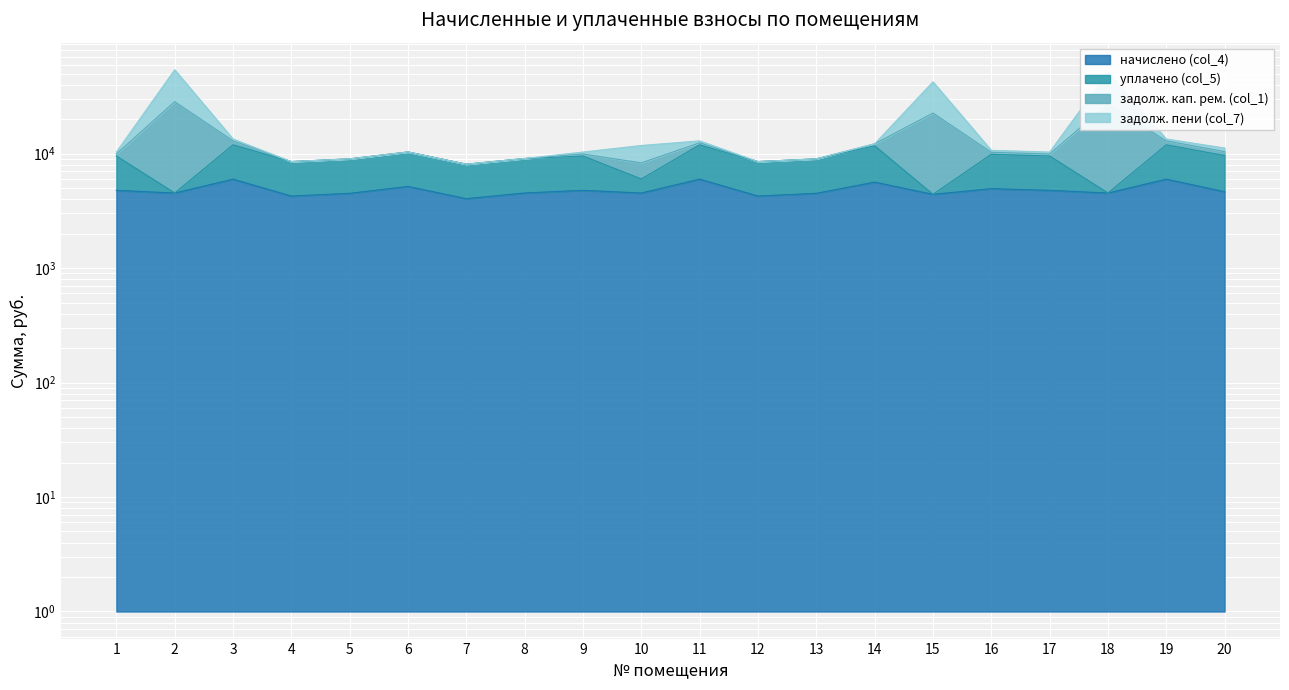

What is the sum of all задолж. кап. рем. (col_1) values?

326794.8